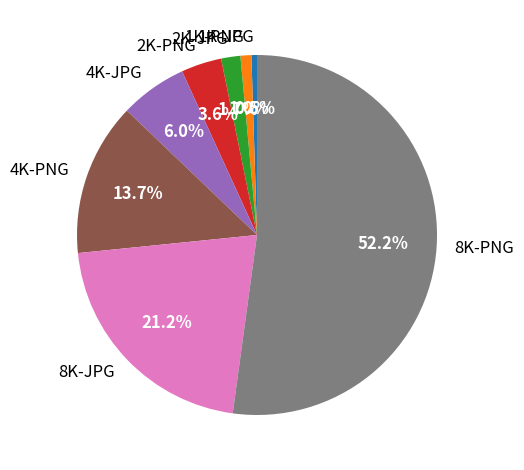

How many slices are in this pie chart?

8